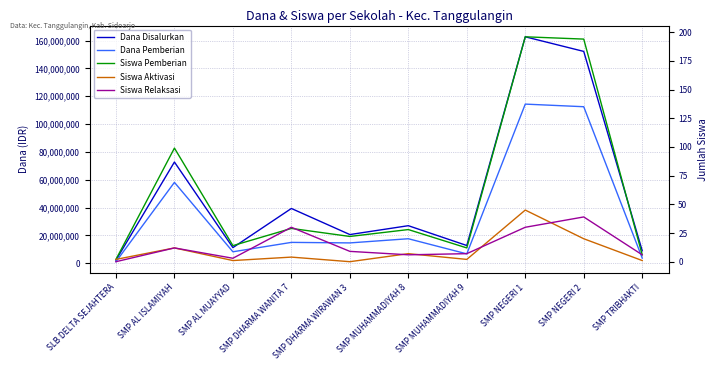

What is the sum of the Dana Disalurkan values at SMP NEGERI 2 and SMP TRIBHAKTI?

161250000